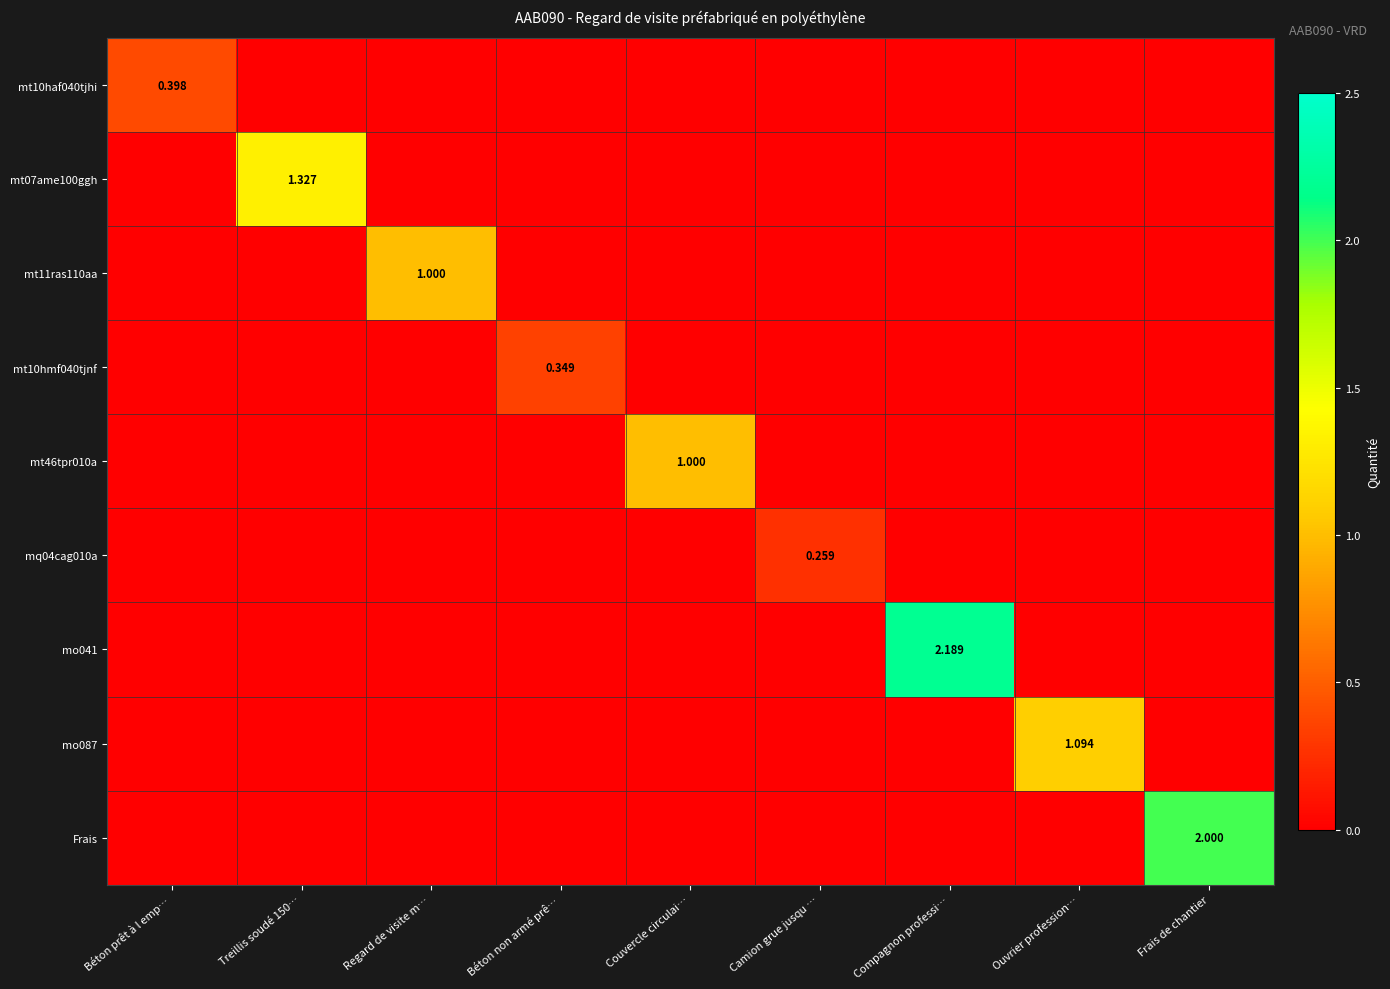

The mt46tpr010a series shows -0.6 at Camion grue jusqu …. True or false?

False